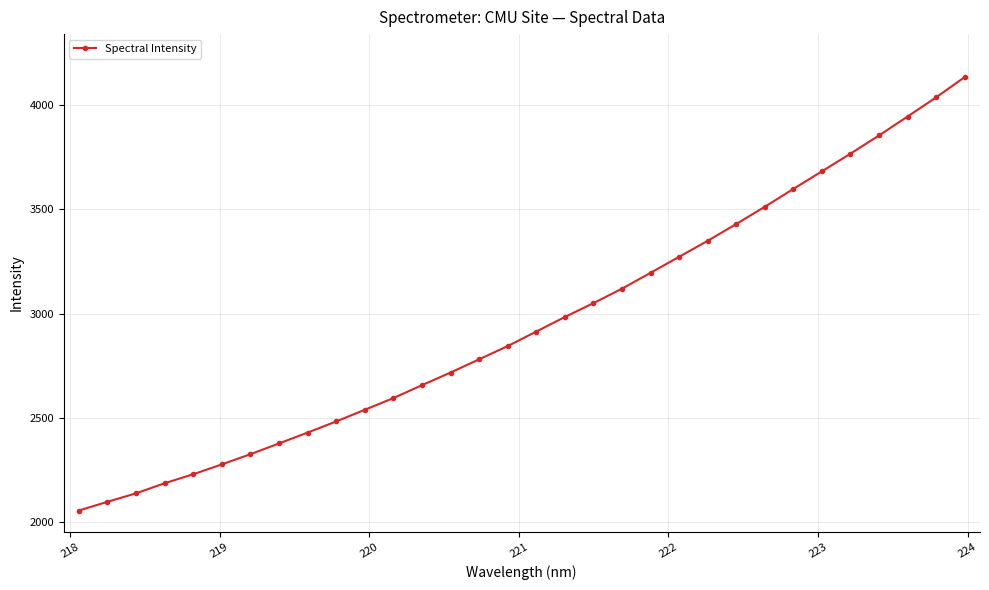

How many data points are less than 2914?

16